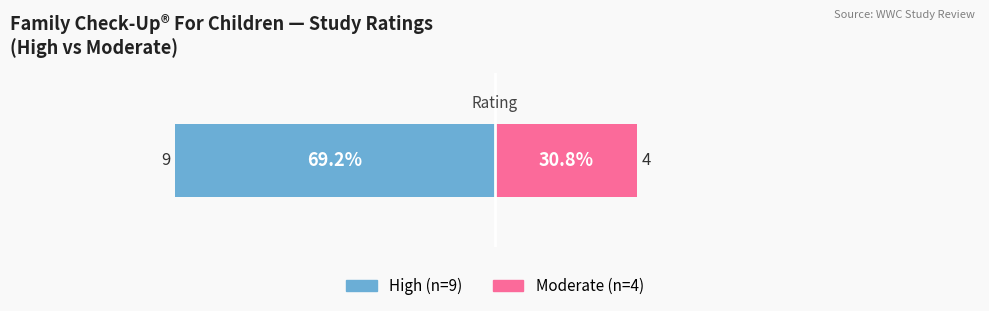

Rank the series by their average value, from highest to lowest.

High, Moderate